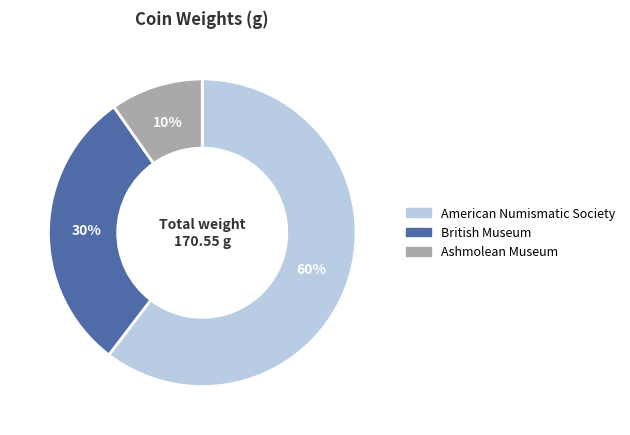

Is there a majority slice in this chart?

Yes